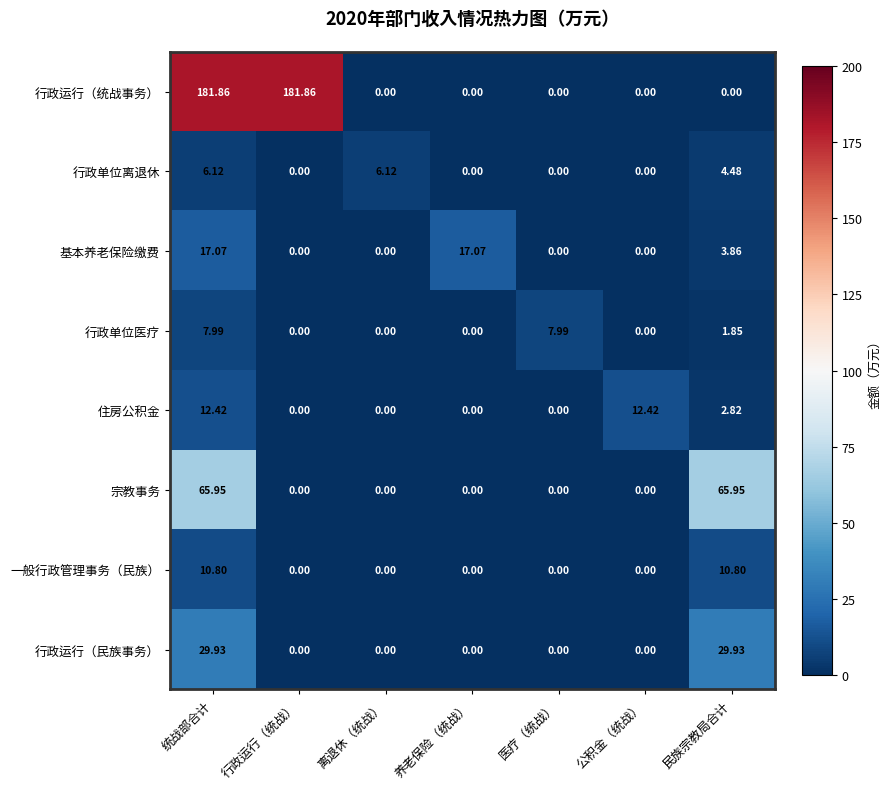

What is the total value across all series at 民族宗教局合计?

119.7